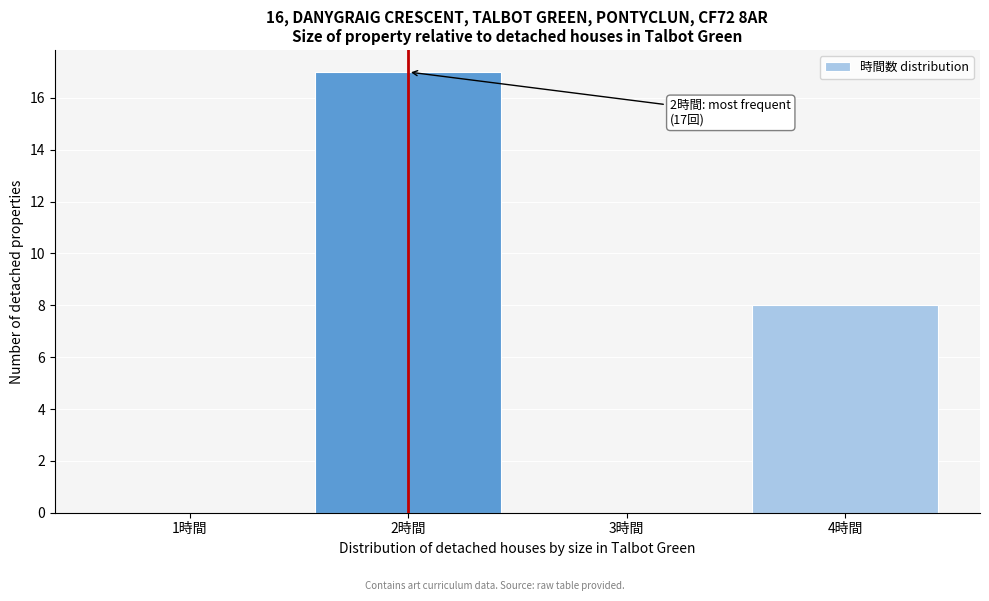

Reading left to right, transcribe all the data shown in this chart.

1時間=0	2時間=17	3時間=0	4時間=8